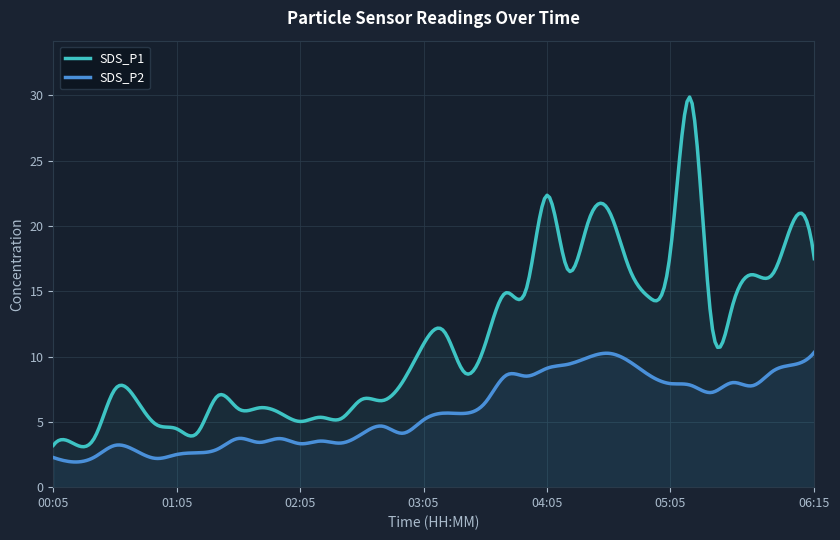

Rank the categories by SDS_P2 value from highest to lowest.

06:15, 04:35, 04:25, 04:45, 04:15, 06:05, 04:05, 05:55, 03:45, 04:55, 03:55, 05:35, 05:05, 05:15, 05:45, 05:25, 03:35, 03:15, 03:25, 03:05, 02:45, 02:55, 02:35, 01:35, 01:55, 02:15, 01:45, 02:25, 02:05, 00:35, 01:25, 00:45, 01:15, 01:05, 00:25, 00:05, 00:55, 00:15